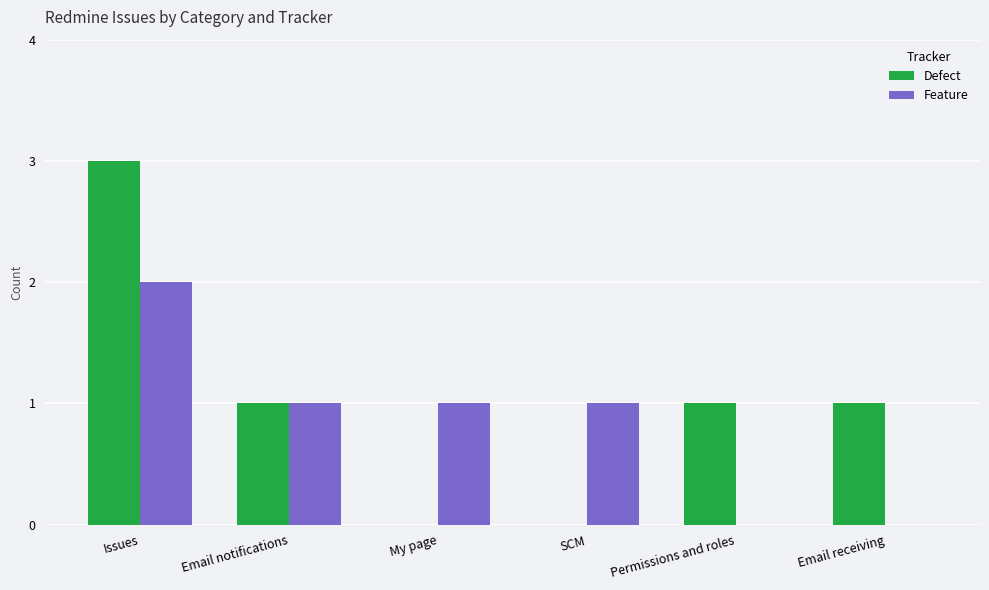

Between Email notifications and Email receiving, which series saw the biggest shift?

Feature